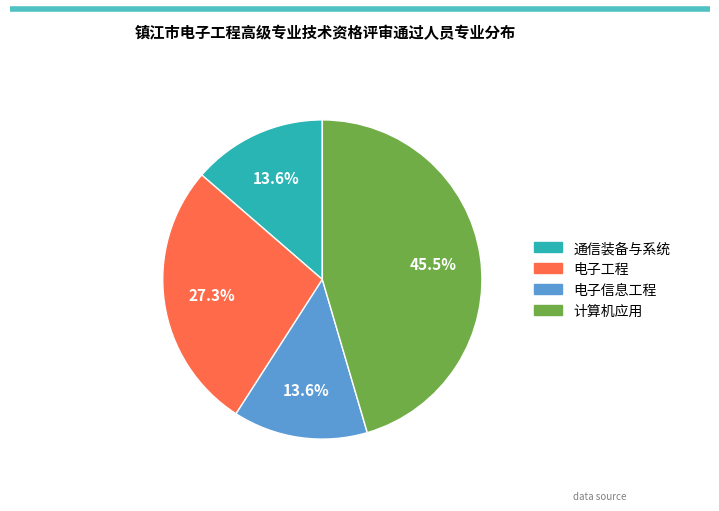

Is the sum of 电子工程 and 计算机应用 greater than half?

Yes